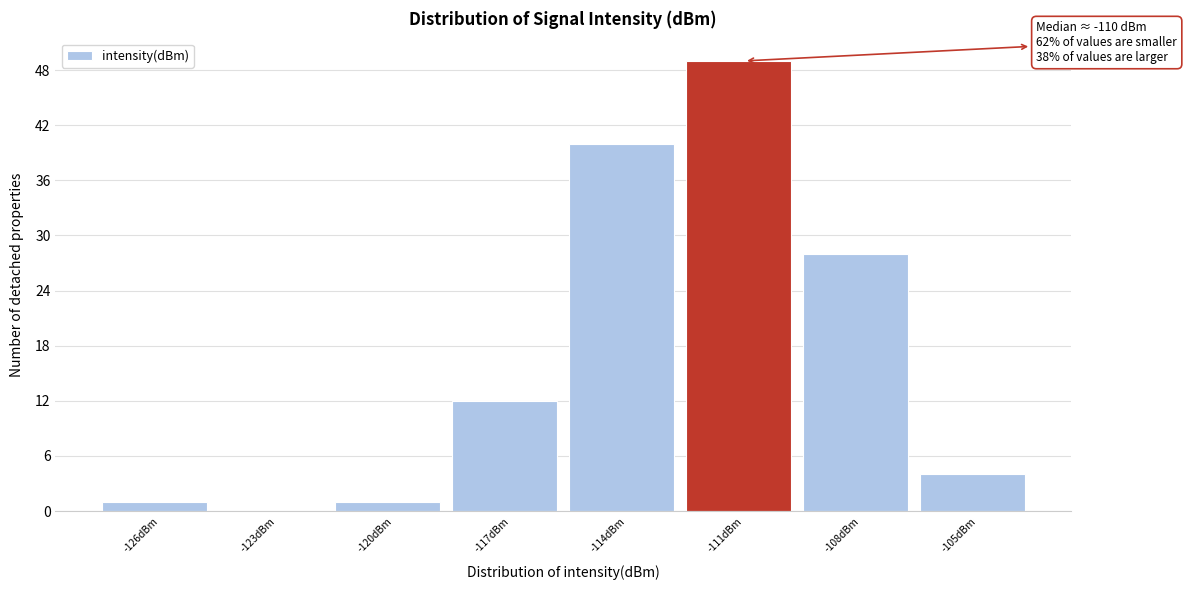

Reading left to right, extract all data points from this chart.

-126dBm=1	-123dBm=0	-120dBm=1	-117dBm=12	-114dBm=40	-111dBm=49	-108dBm=28	-105dBm=4